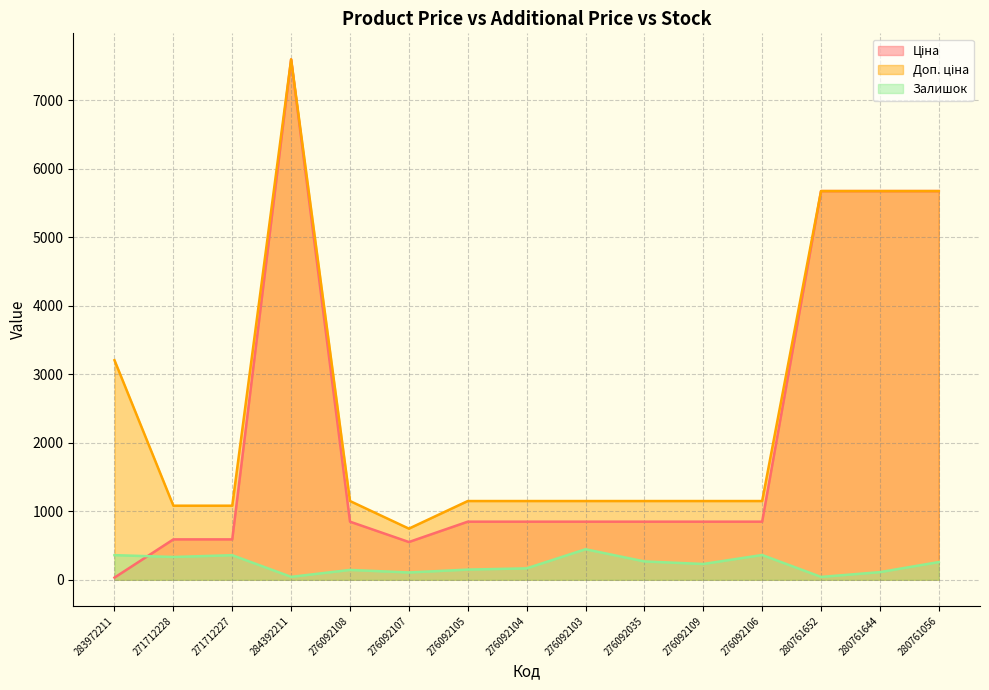

What is the total value across all series at 280761056?

11606.6